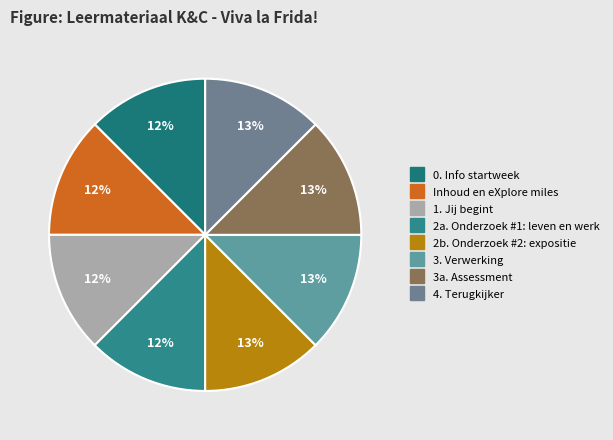

Does 4. Terugkijker account for over 50% of the chart?

No